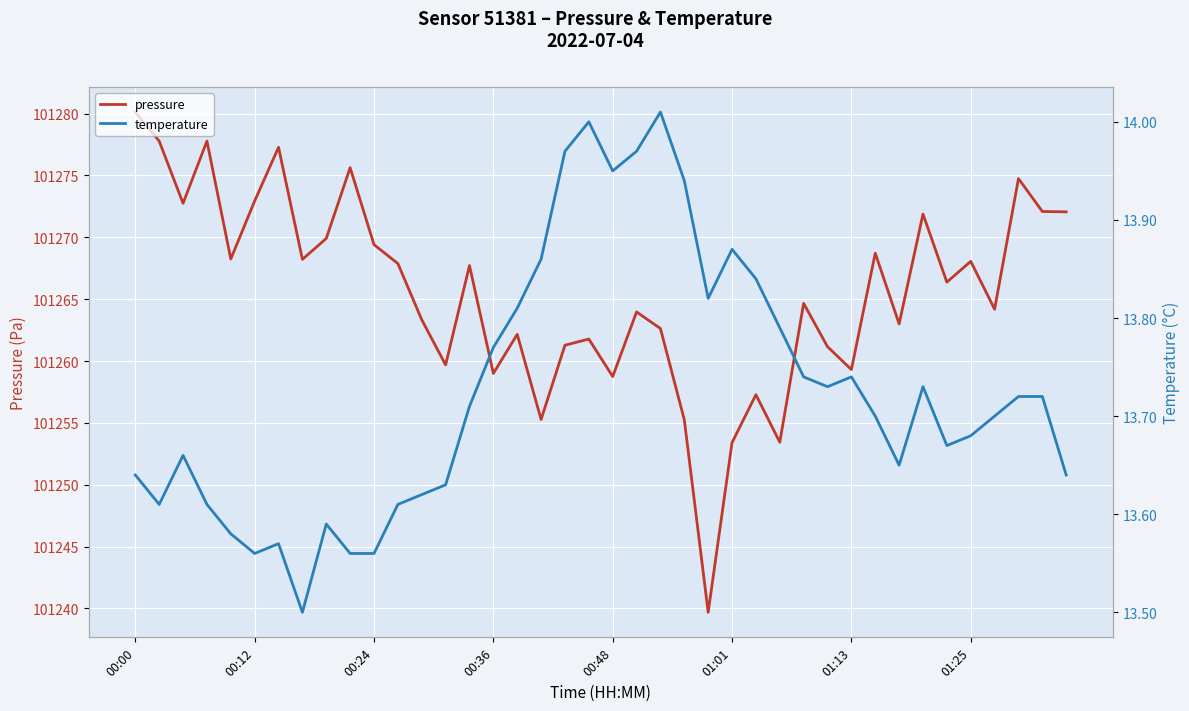

Read the temperature value at 38.

13.7